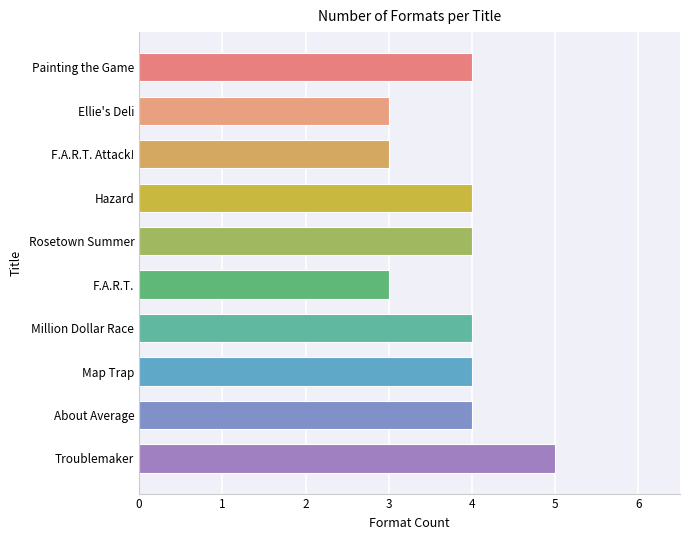

Reading bottom to top, extract all data points from this chart.

Troublemaker=5	About Average=4	Map Trap=4	Million Dollar Race=4	F.A.R.T.=3	Rosetown Summer=4	Hazard=4	F.A.R.T. Attack!=3	Ellie's Deli=3	Painting the Game=4